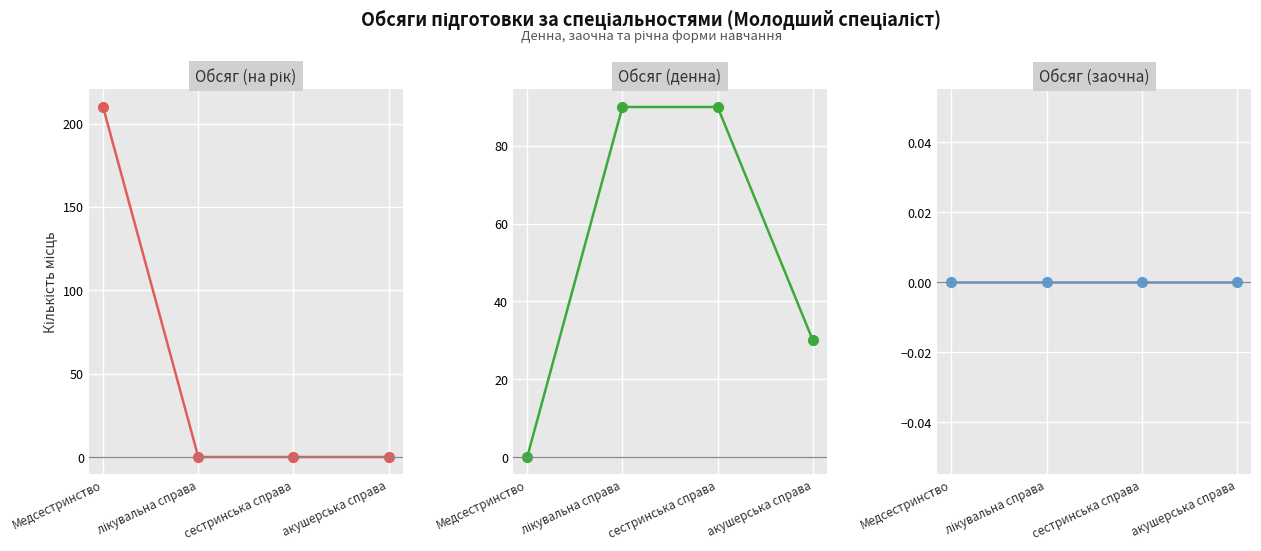

The Обсяг (на рік) series shows -134 at акушерська справа. True or false?

False